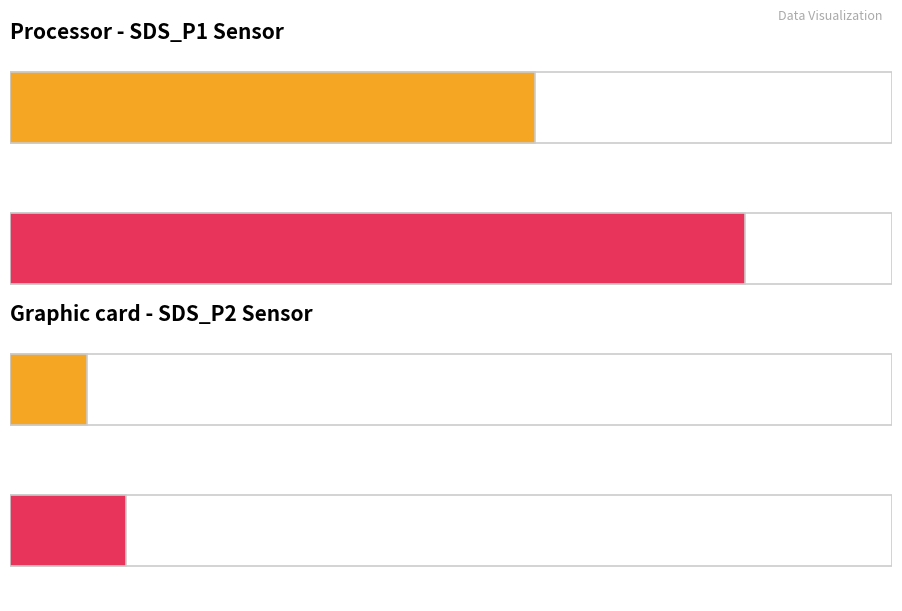

What is the greatest value displayed?

20543.0